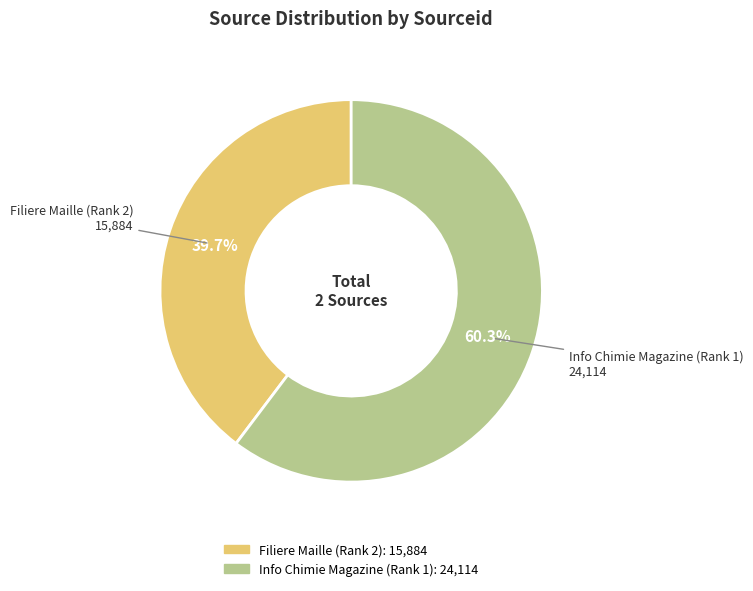

Which slice represents more than half of the pie?

Info Chimie Magazine (Rank 1)